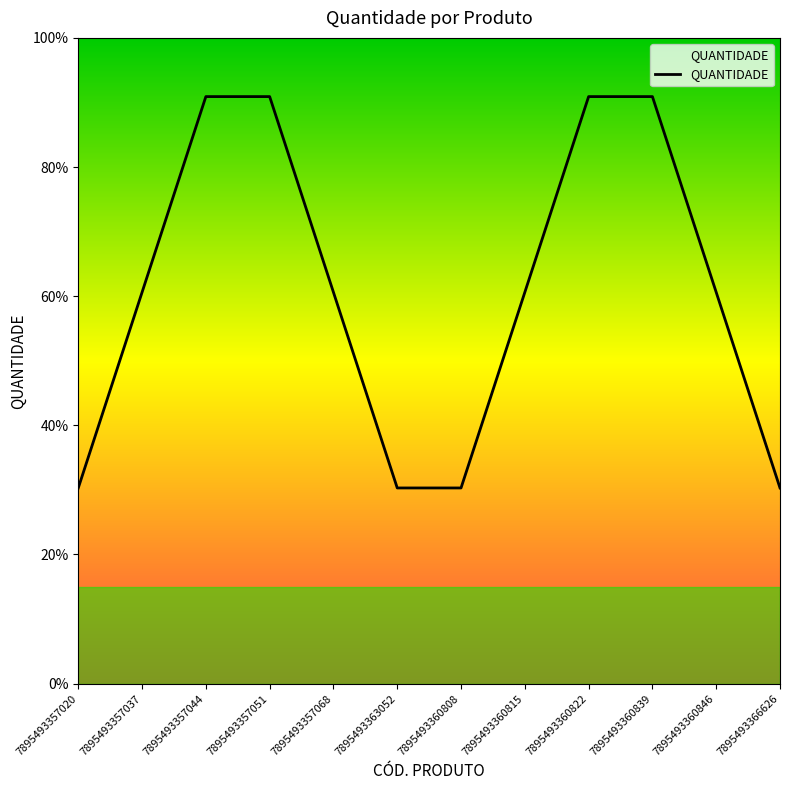

At which label is the value closest to 2?

7895493357037